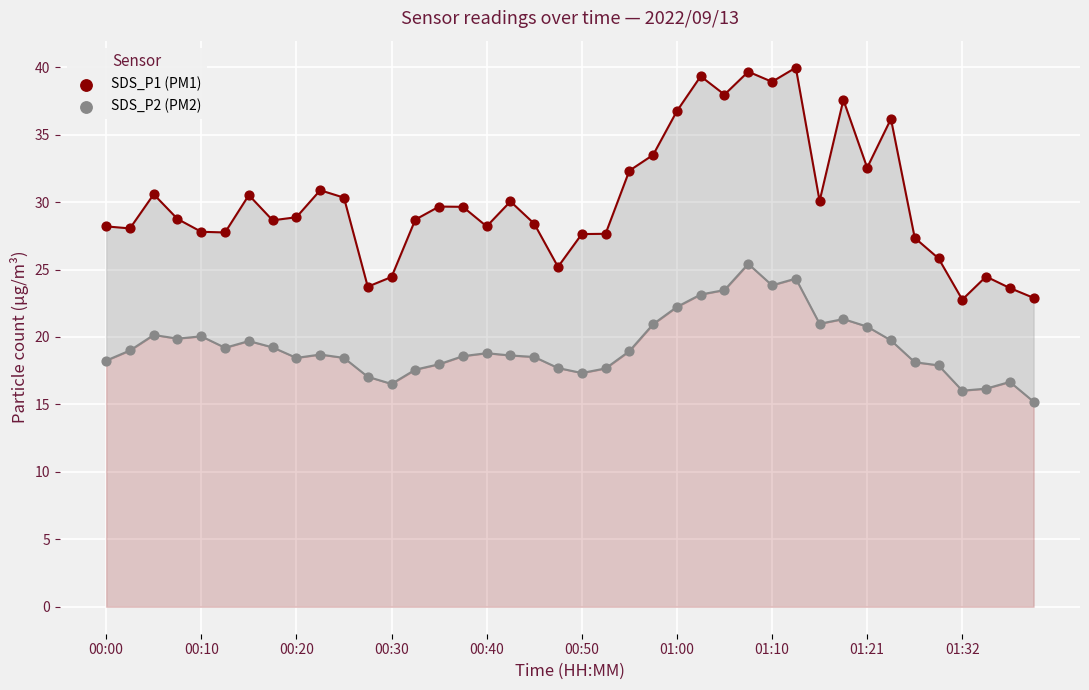

Which series has the widest spread of Y values?

SDS_P1 (PM1)